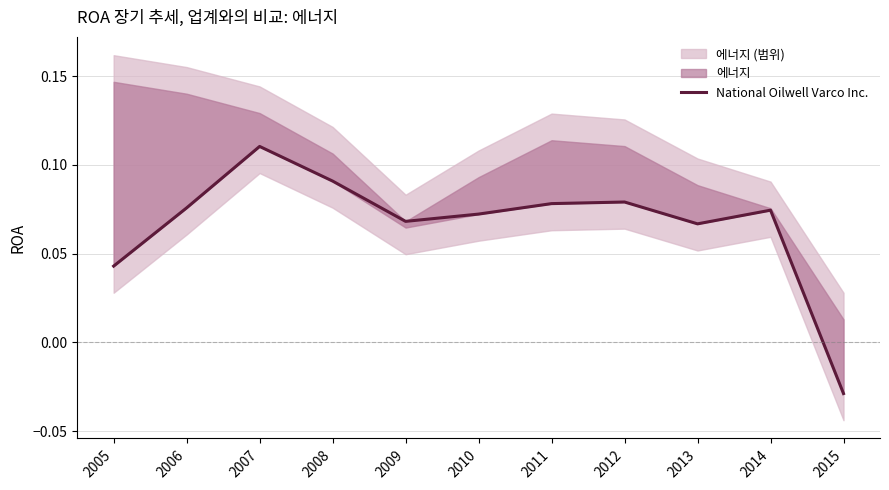

List the labels in order of value, smallest first.

2015, 2005, 2013, 2009, 2010, 2014, 2006, 2011, 2012, 2008, 2007